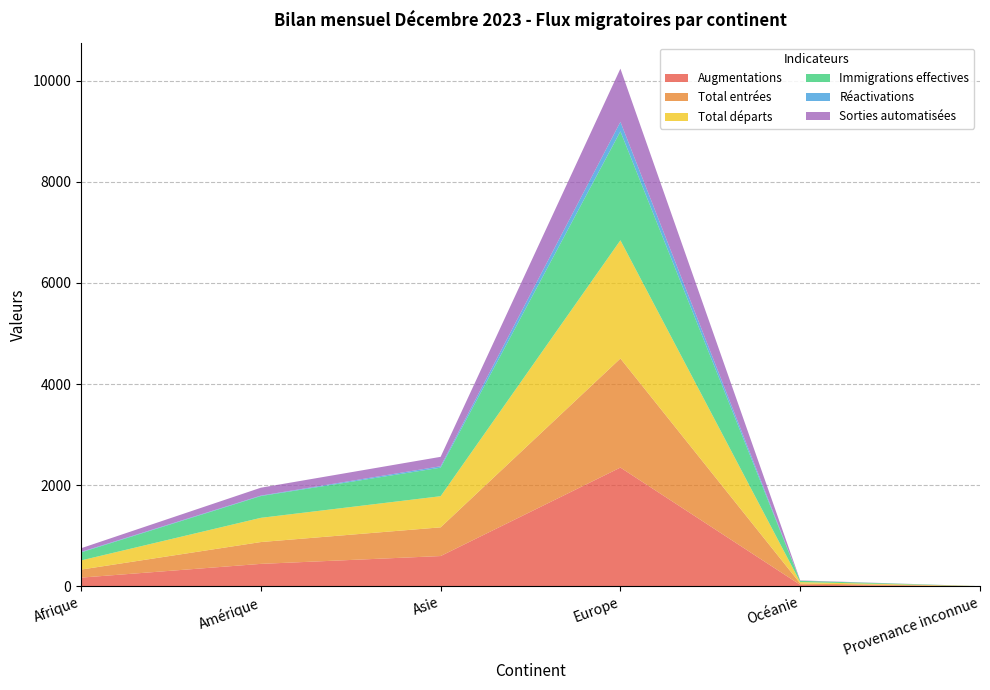

Reading right to left, list all the values displayed in this chart.

Augmentations: Provenance inconnue=0	Océanie=27	Europe=2347	Asie=596	Amérique=441	Afrique=169
Total entrées: Provenance inconnue=0	Océanie=27	Europe=2158	Asie=568	Amérique=432	Afrique=159
Total départs: Provenance inconnue=1	Océanie=27	Europe=2339	Asie=616	Amérique=479	Afrique=181
Immigrations effectives: Provenance inconnue=0	Océanie=26	Europe=2155	Asie=565	Amérique=431	Afrique=159
Réactivations: Provenance inconnue=0	Océanie=0	Europe=189	Asie=28	Amérique=9	Afrique=10
Sorties automatisées: Provenance inconnue=0	Océanie=7	Europe=1052	Asie=186	Amérique=156	Afrique=72